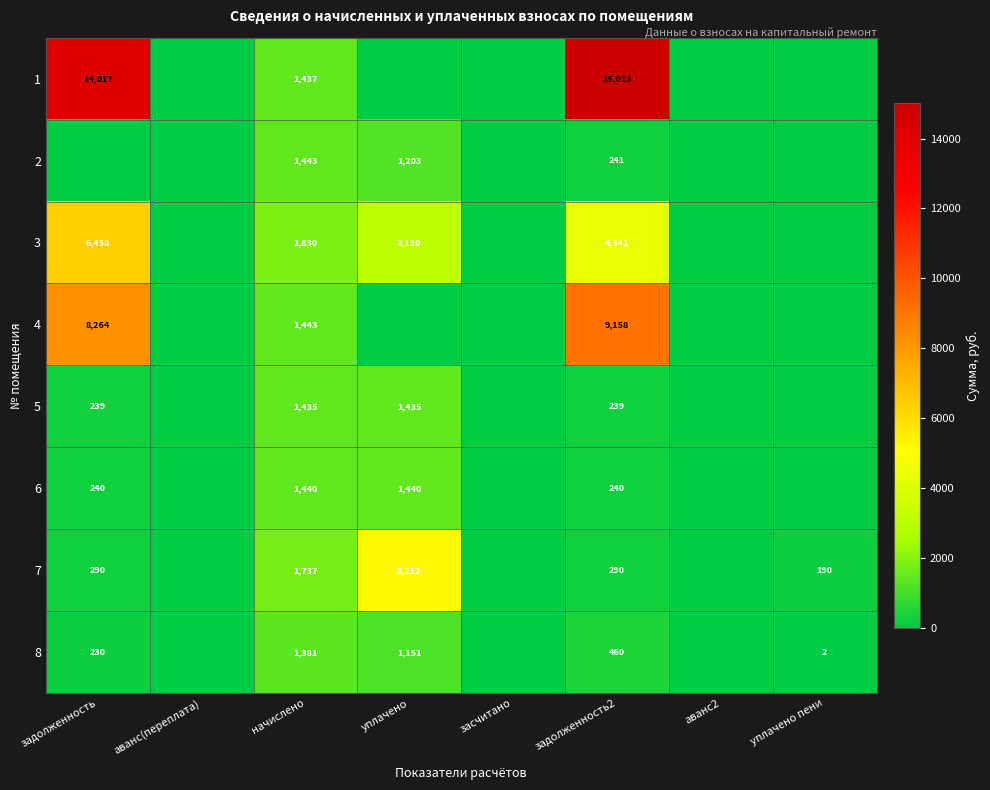

What is the total value across all series at задолженность2?

29982